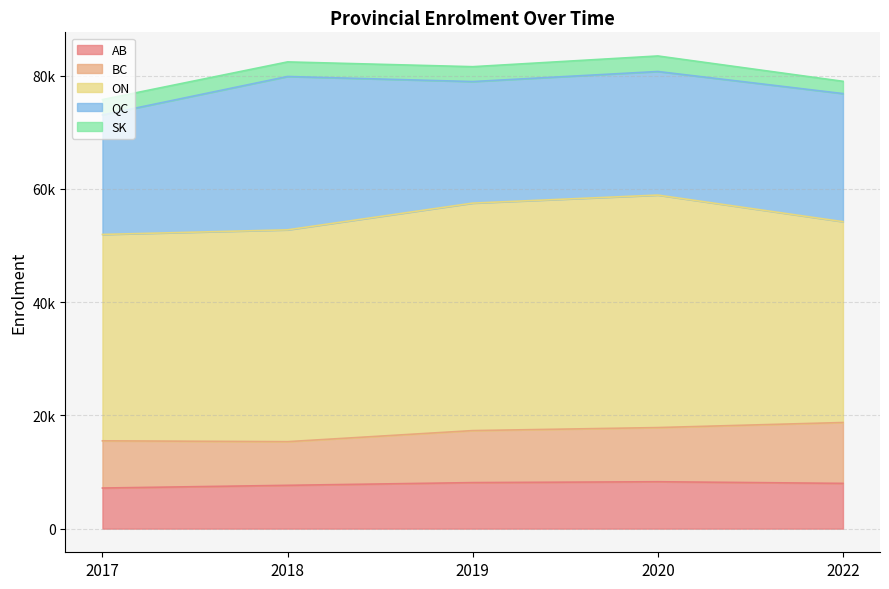

Reading left to right, extract all data points from this chart.

AB: 2017=7170.0	2018=7647.9	2019=8128.0	2020=8282.5	2022=7990.5
BC: 2017=8335.0	2018=7708.3	2019=9181.8	2020=9562.6	2022=10747.1
ON: 2017=36434.0	2018=37398.3	2019=40161.9	2020=41046.2	2022=35456.0
QC: 2017=21099.0	2018=27071.1	2019=21459.3	2020=21817.6	2022=22614.0
SK: 2017=2714.0	2018=2576.8	2019=2626.4	2020=2741.7	2022=2168.2